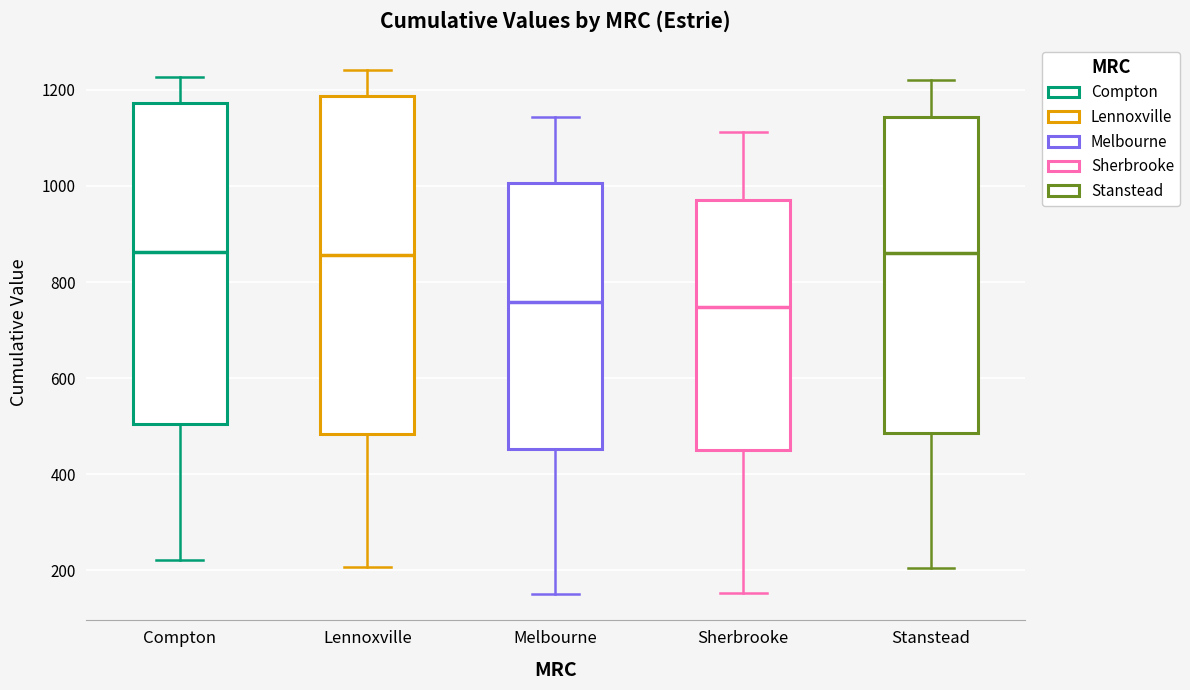

Reading left to right, read every box against the y-axis: the position of its median line, the range the box covers, and the ends of its whiskers. The values are not printed on the chart, so give them approximately, as read against the axis.

Compton: median 860, box 500 to 1180, whiskers 220 to 1220
Lennoxville: median 860, box 480 to 1180, whiskers 200 to 1240
Melbourne: median 760, box 460 to 1000, whiskers 160 to 1140
Sherbrooke: median 740, box 460 to 980, whiskers 160 to 1120
Stanstead: median 860, box 480 to 1140, whiskers 200 to 1220